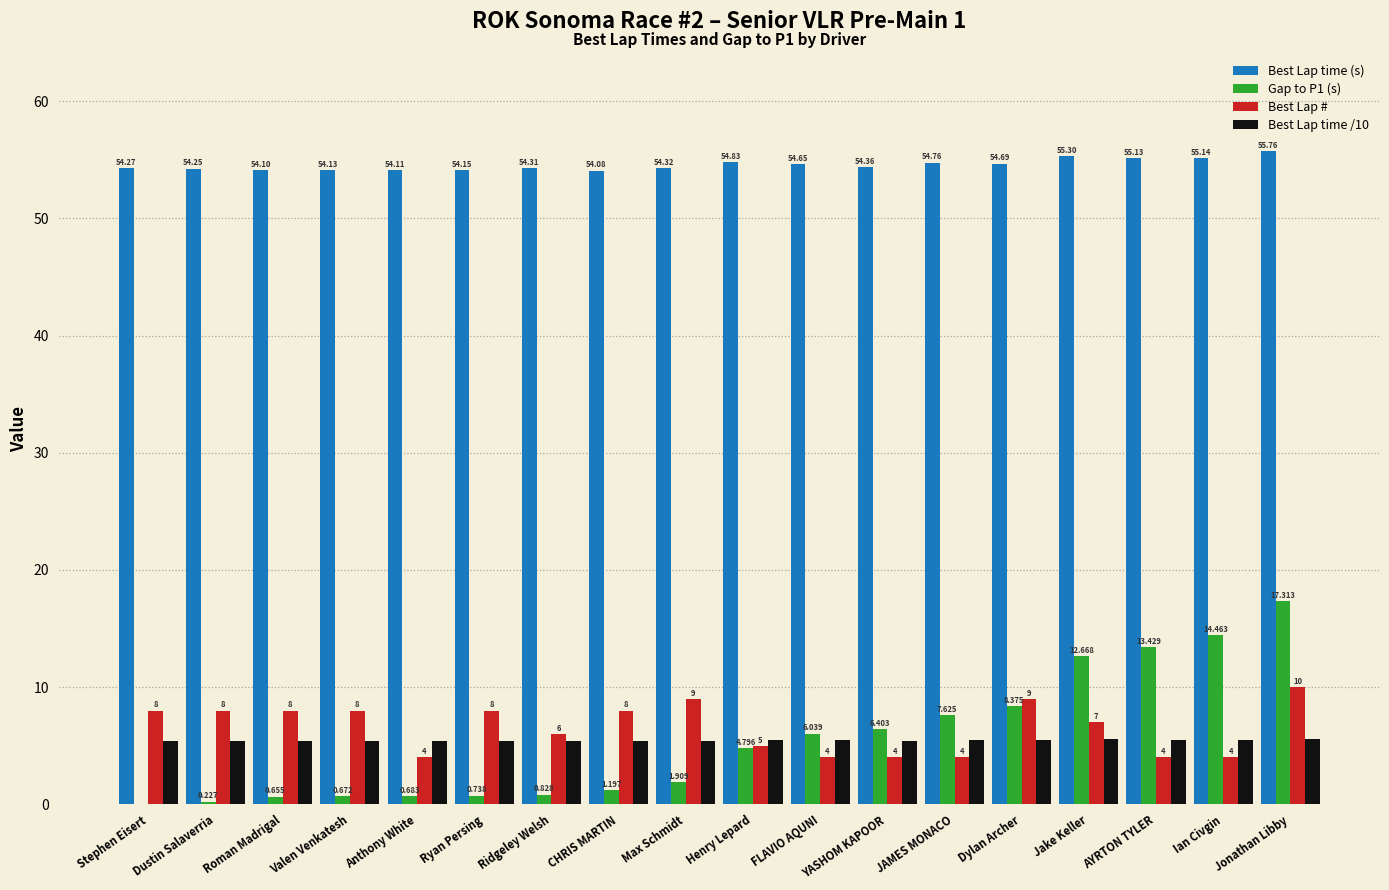

Are the bars horizontal?

No